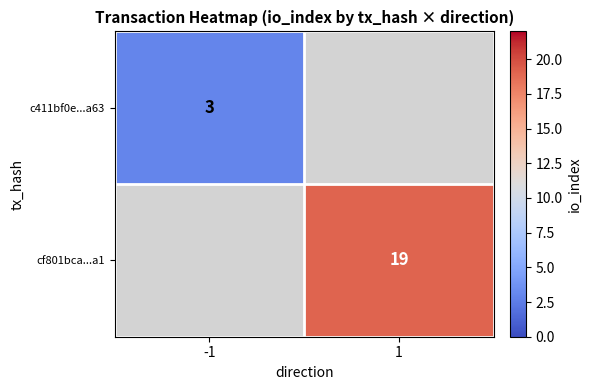

Is it true that c411bf0e...a63 equals 3 at -1?

True